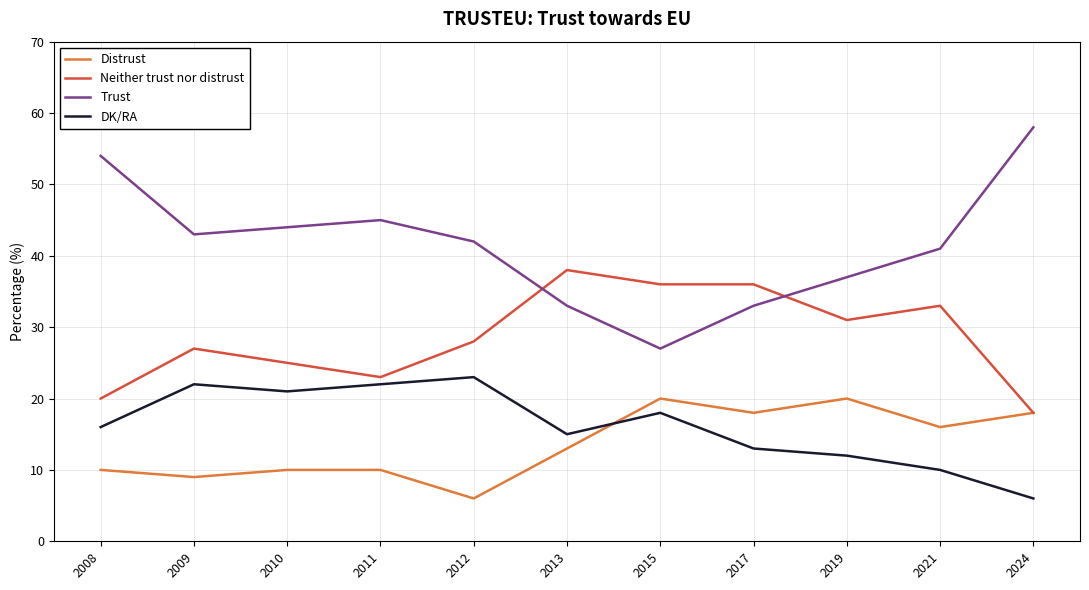

What is the total value across all series at 2024?

100